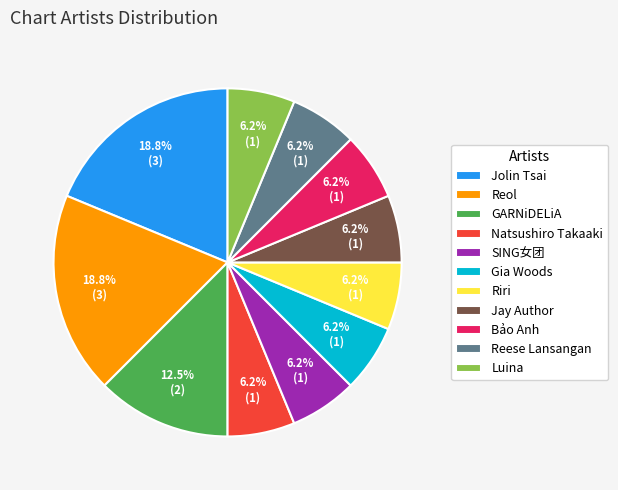

Is there a majority slice in this chart?

No